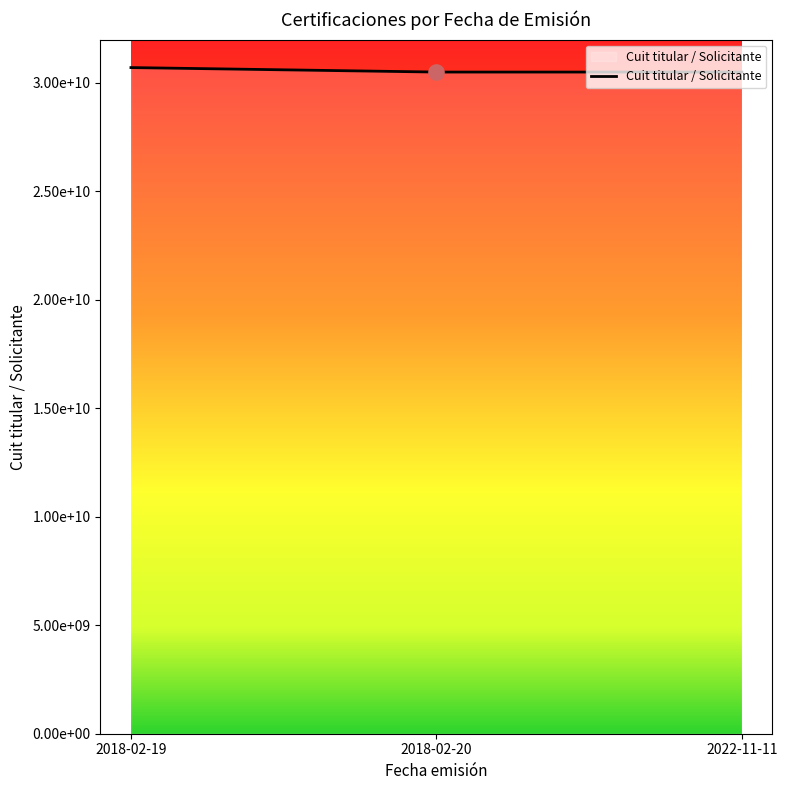

Between 2018-02-20 and 2018-02-19, which is larger?

2018-02-19